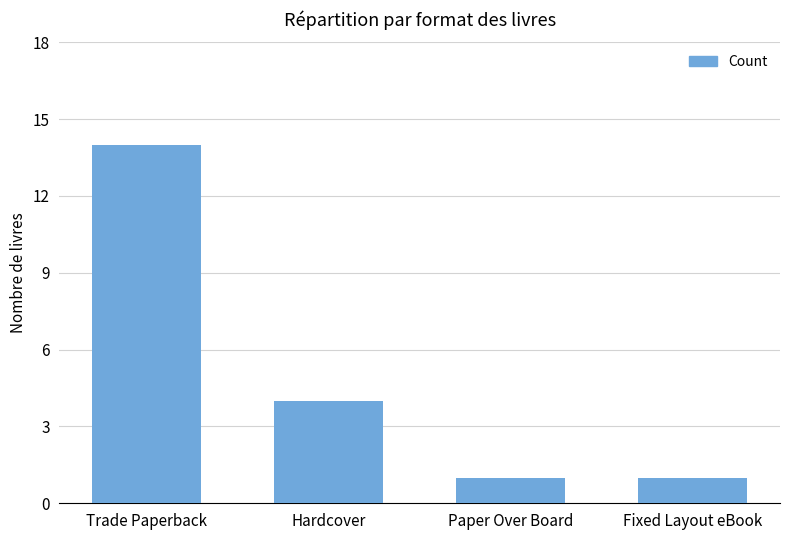

What is the label of the 1st bar from the left?

Trade Paperback